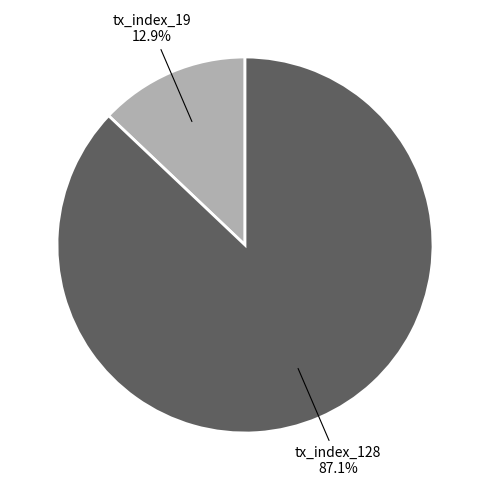

Is there any slice that represents more than half of the pie?

Yes